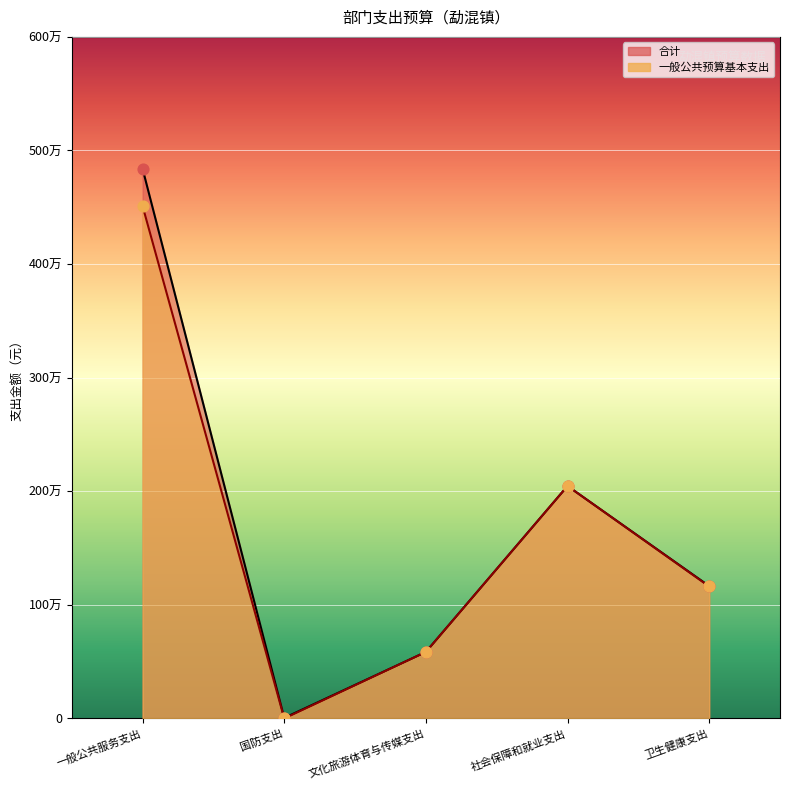

Which series has the largest total across all categories?

合计